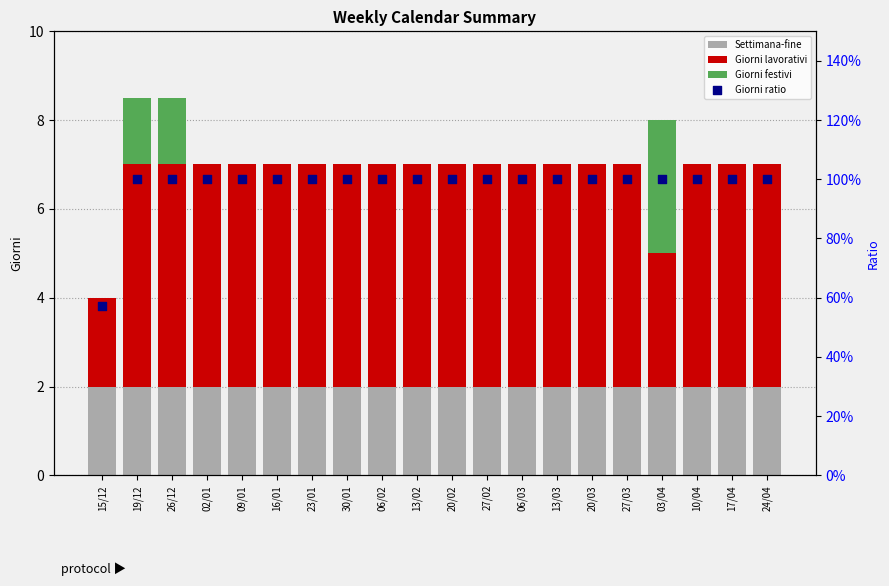

What is the total value across all series at 23/01?

8.0